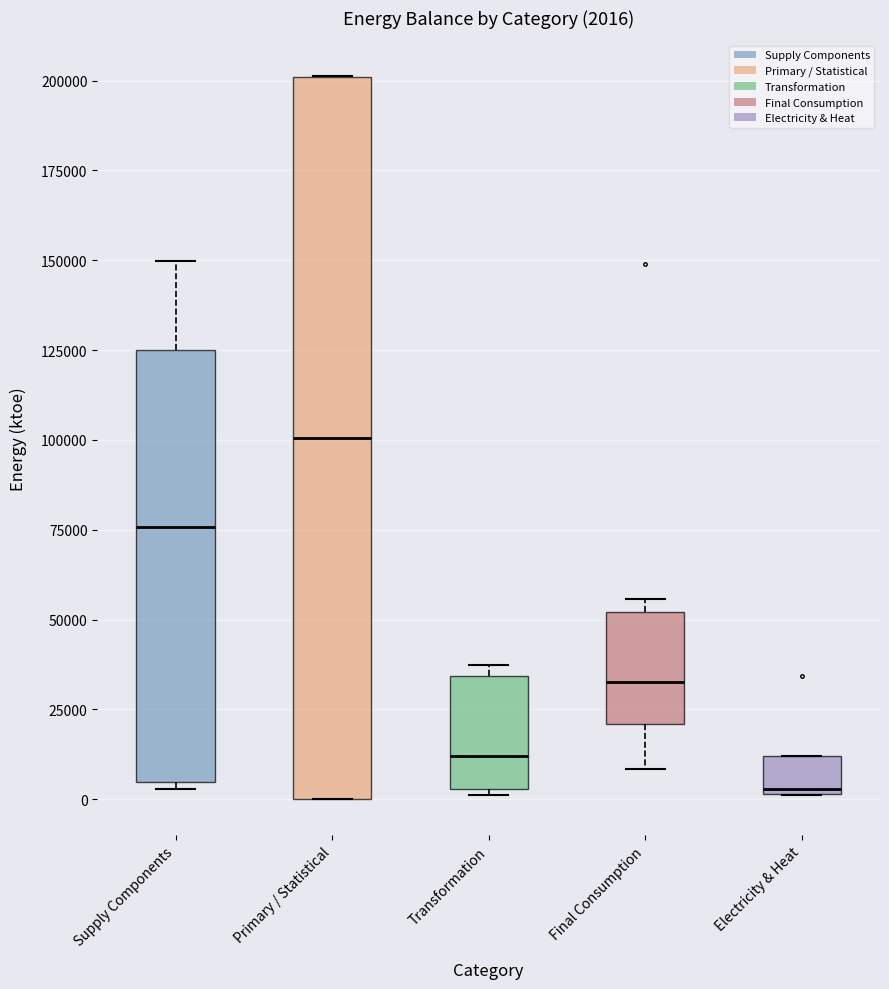

Comparing the boxes themselves (not the whiskers), which one is the tallest?

Primary / Statistical